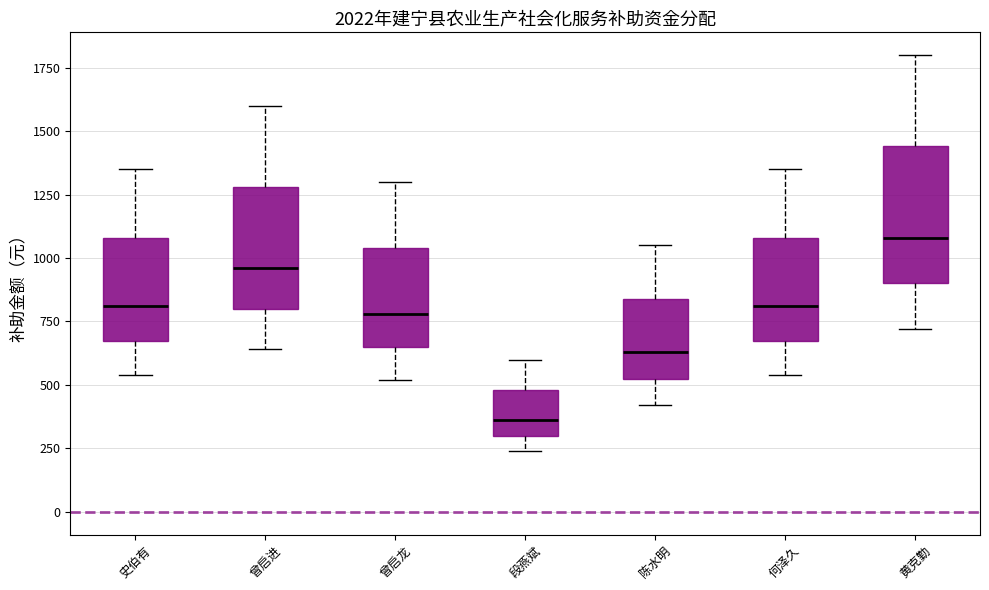

Which box's median line is the highest?

黄克勤